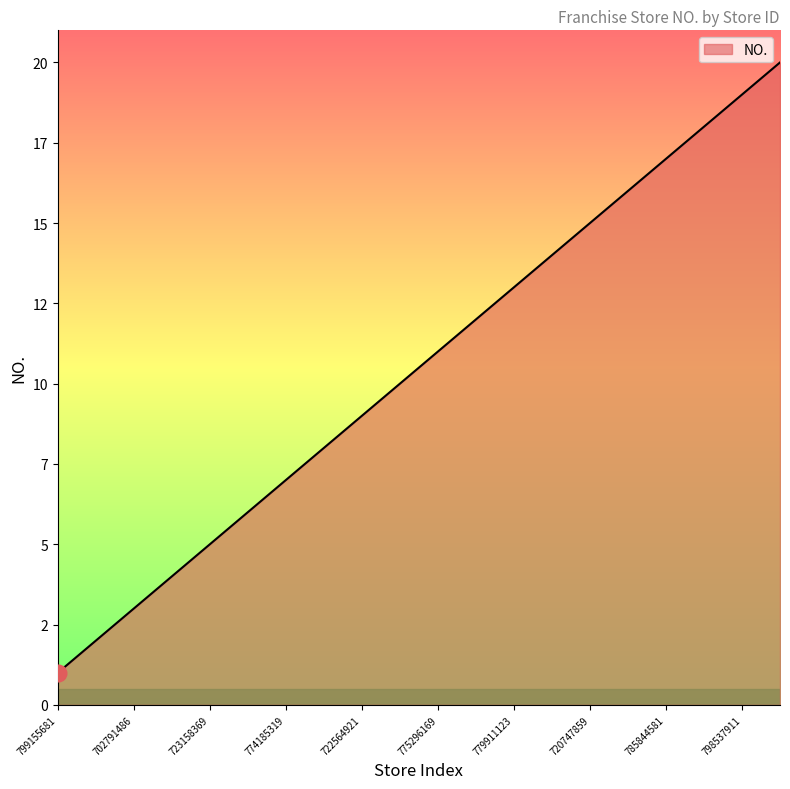

List the labels in order of value, smallest first.

799155681, 765317005, 702791486, 792273091, 723158369, 793845391, 774185319, 703996782, 722564921, 795758278, 775296169, 707560352, 779911123, 704676766, 720747859, 777290003, 785844581, 744337464, 798537911, 792666102